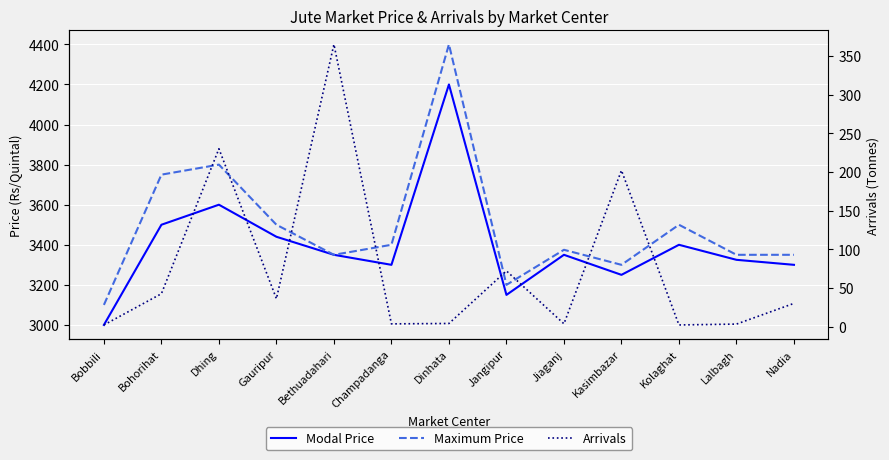

What are all the series names shown in the legend?

Modal Price, Maximum Price, Arrivals